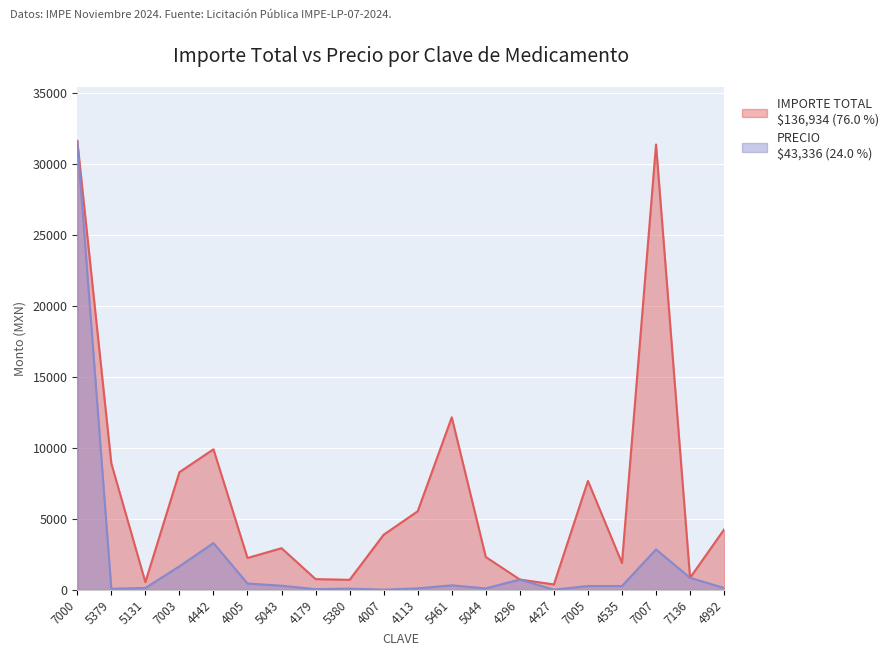

Between 4005 and 4535, which series saw the biggest shift?

IMPORTE TOTAL